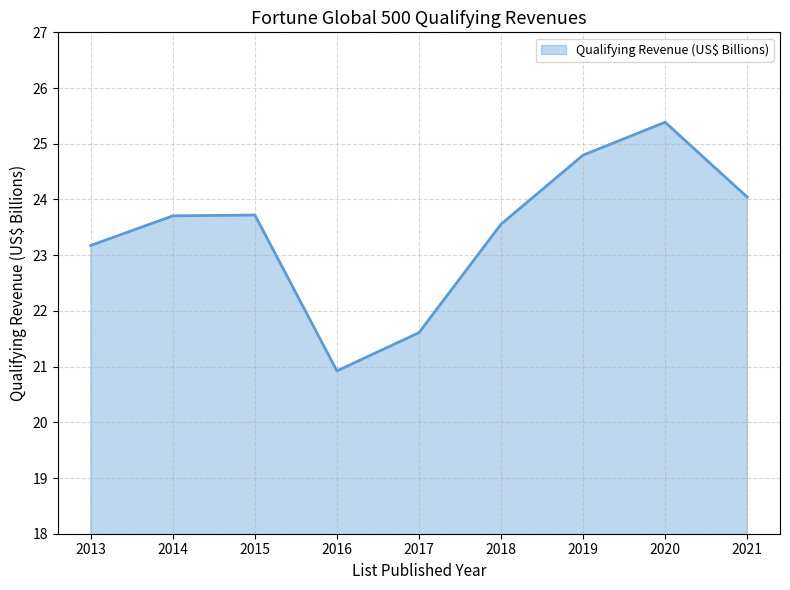

Does the chart display data point markers on the line(s)?

No